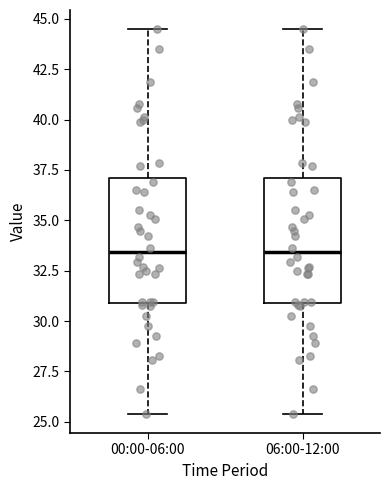

Reading left to right, read every box against the y-axis: the position of its median line, the range the box covers, and the ends of its whiskers. The values are not printed on the chart, so give them approximately, as read against the axis.

00:00-06:00: median 33.5, box 31.0 to 37.0, whiskers 25.5 to 44.5
06:00-12:00: median 33.5, box 31.0 to 37.0, whiskers 25.5 to 44.5